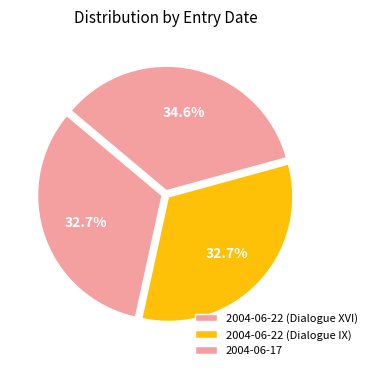

Rank the categories by value from highest to lowest.

2004-06-17, 2004-06-22 (Dialogue IX), 2004-06-22 (Dialogue XVI)